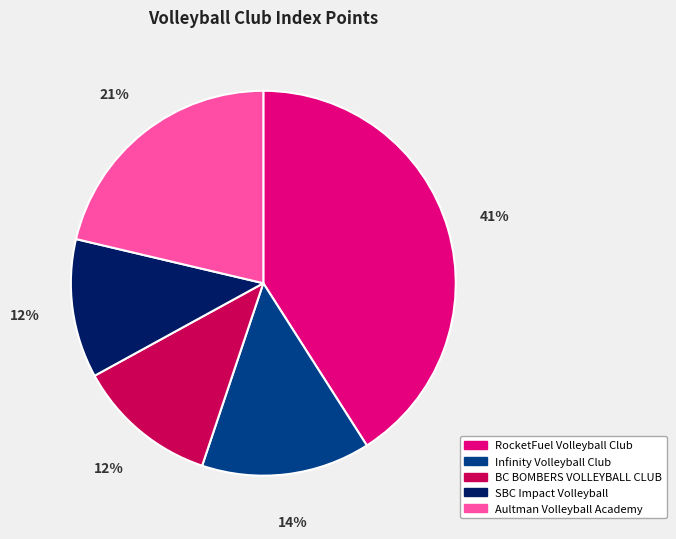

Approximately how many times larger is the value at Aultman Volleyball Academy compared to SBC Impact Volleyball?

1.8